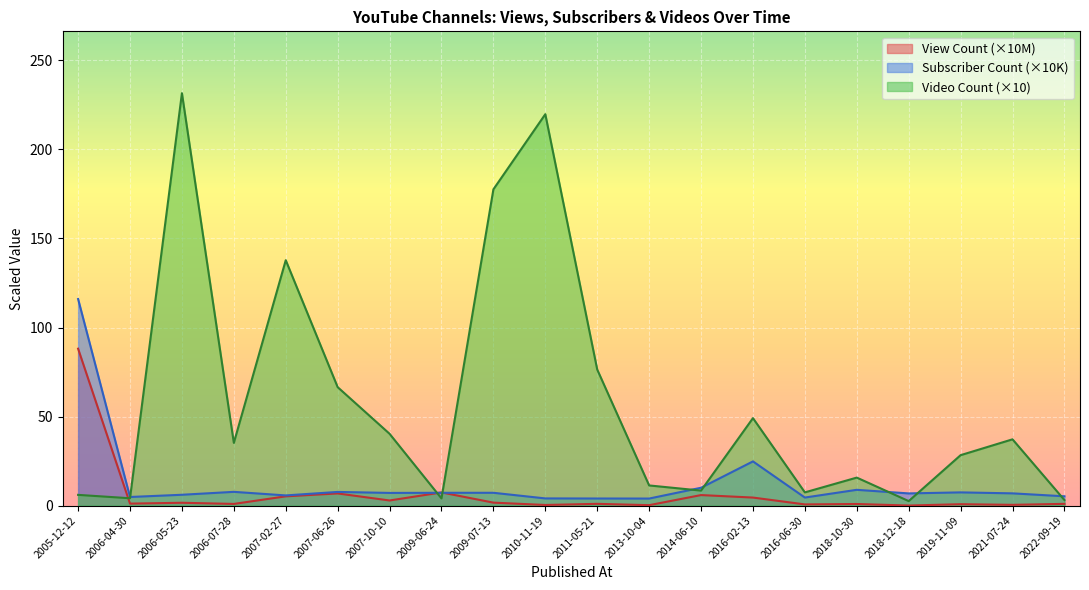

Where does the Subscriber Count series first go above 7?

2005-12-12